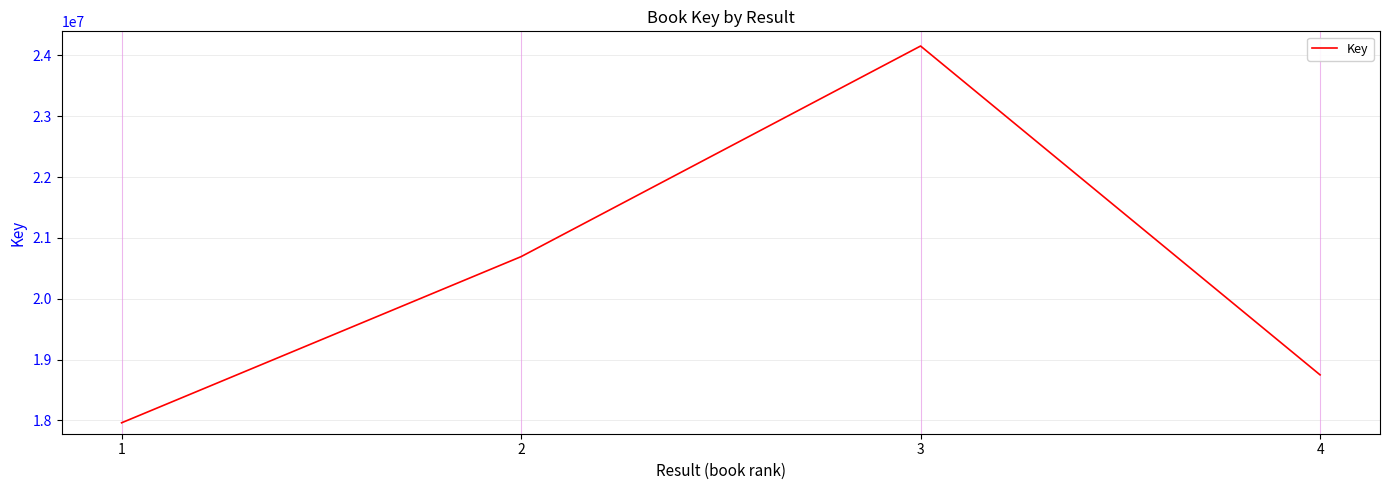

What is the change in value from 1 to 3?

+6195311